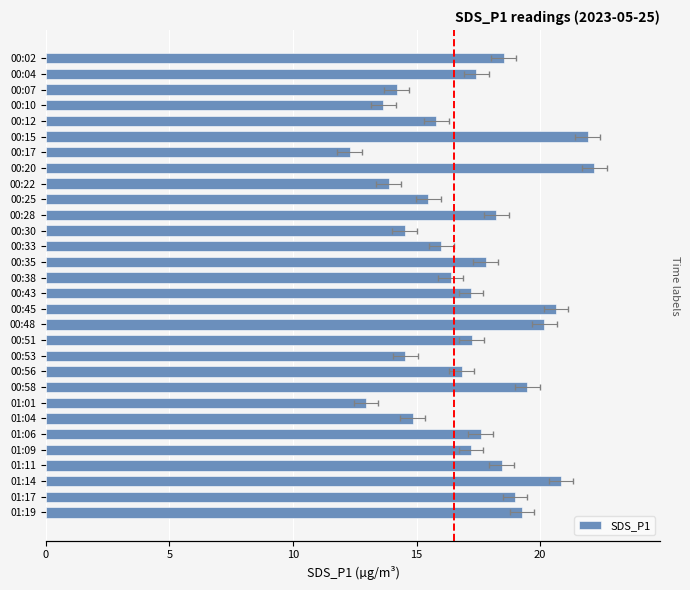

Reading right to left, transcribe all the data shown in this chart.

19.3	19.0	20.9	18.4	17.2	17.6	14.8	12.9	19.5	16.8	14.6	17.2	20.2	20.6	17.2	16.4	17.8	16.0	14.5	18.2	15.5	13.9	22.2	12.3	21.9	15.8	13.7	14.2	17.4	18.5